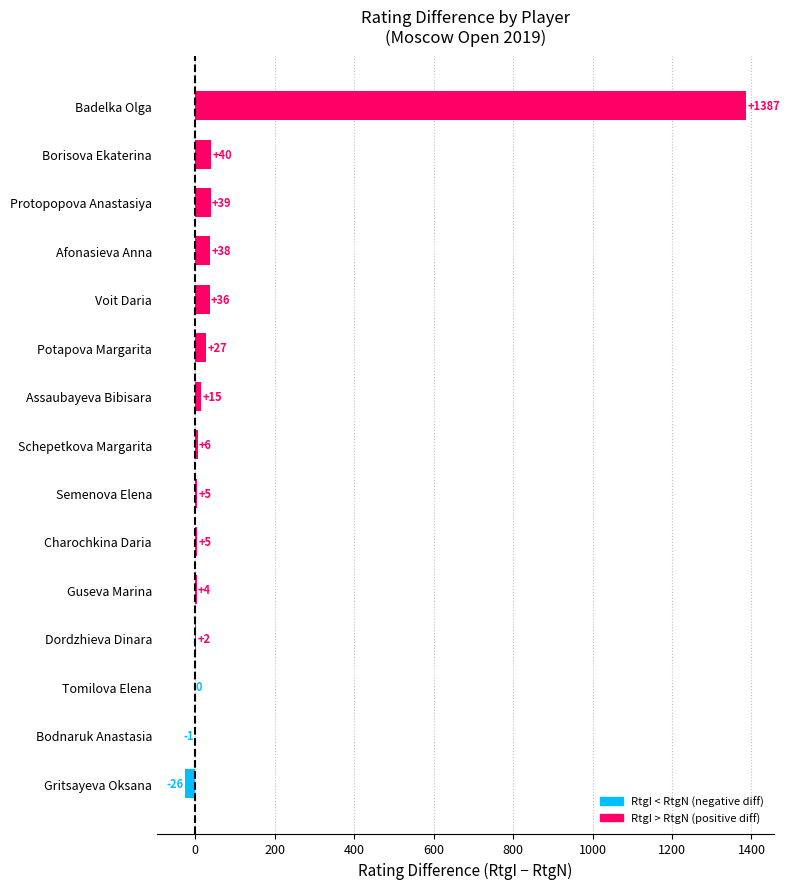

The value at Afonasieva Anna is 38. True or false?

True